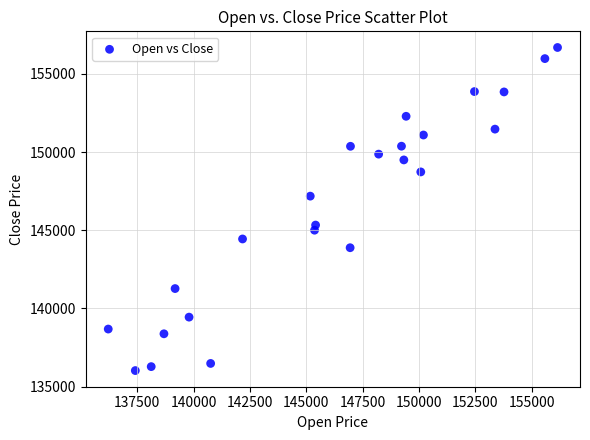

How many points are shown in the scatter plot?

24